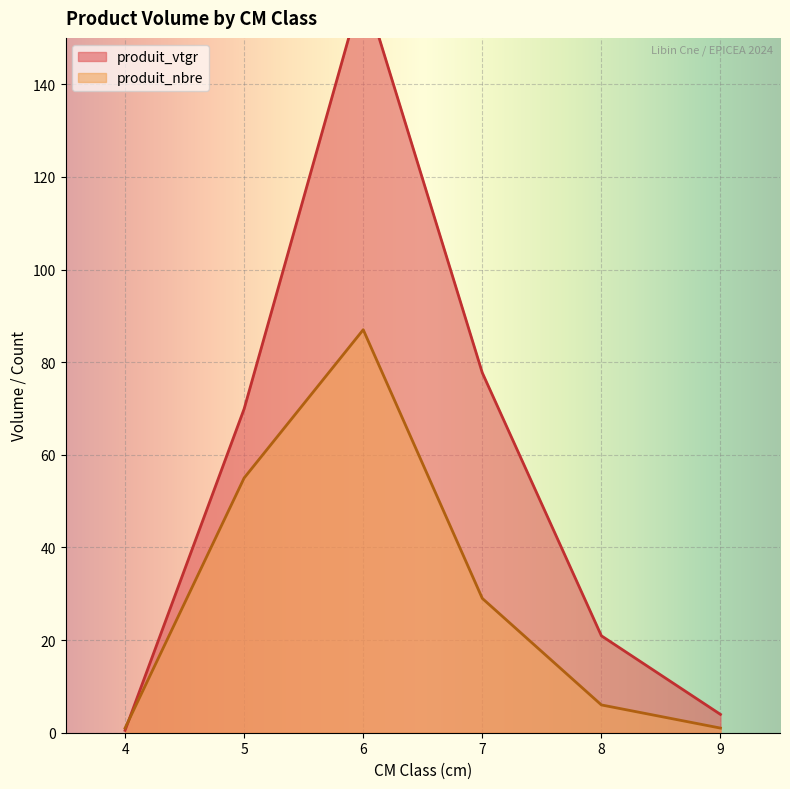

How many data points in produit_nbre are less than 9?

5